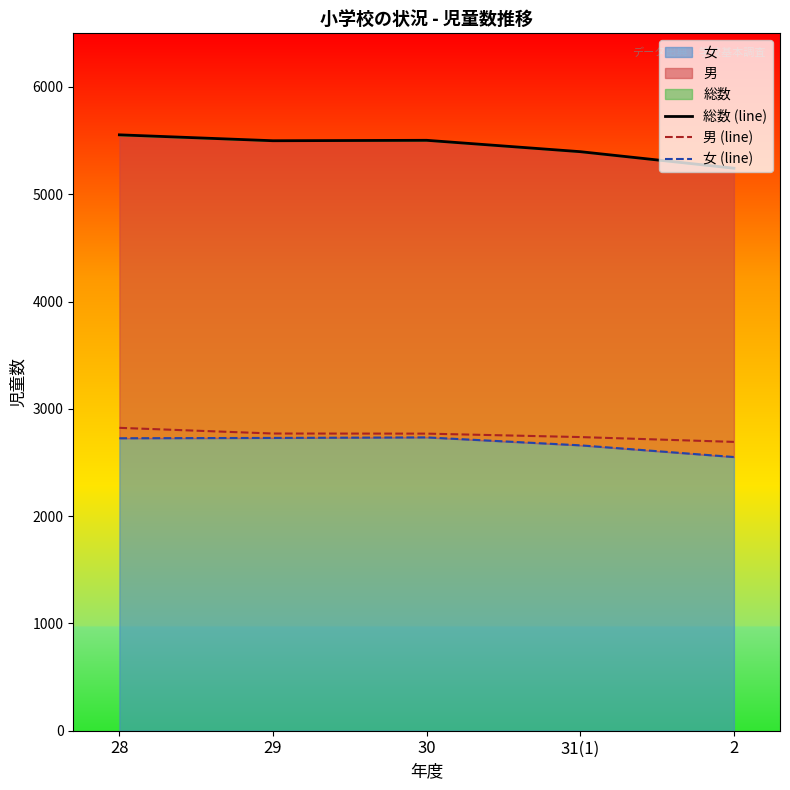

What is the value of the 総数 (line) point at the 4th from the left?

5397